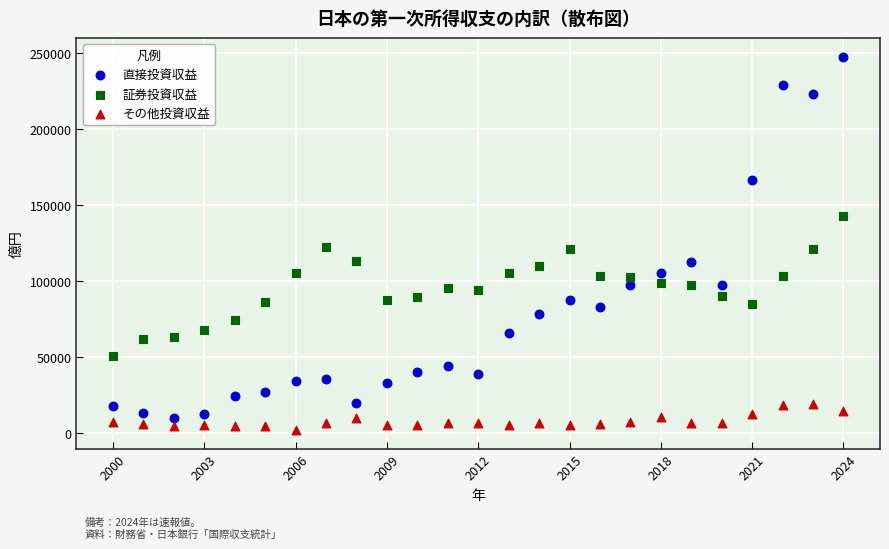

Which series reaches the minimum Y coordinate?

その他投資収益